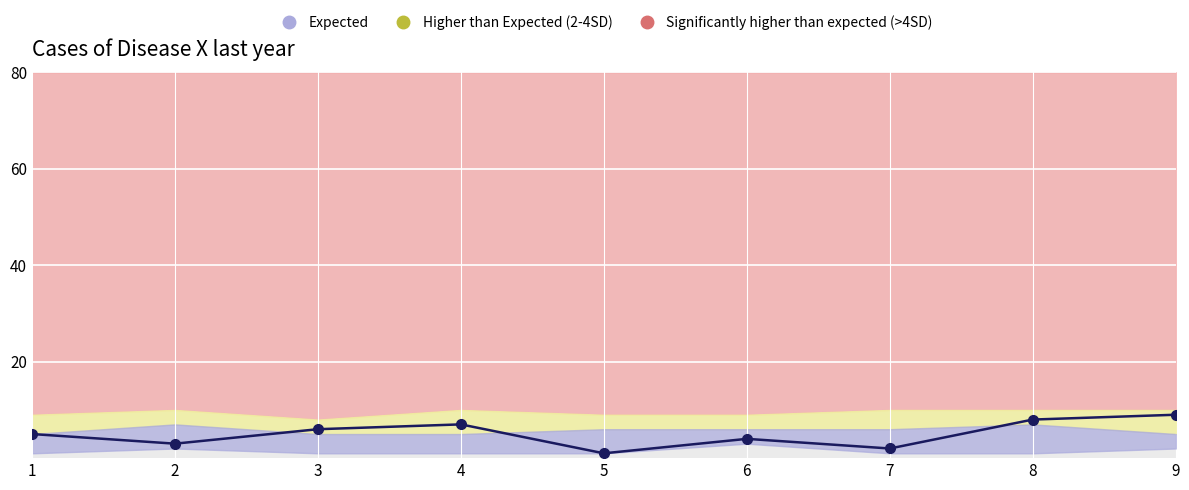

What is the total value across all series at 7?

30